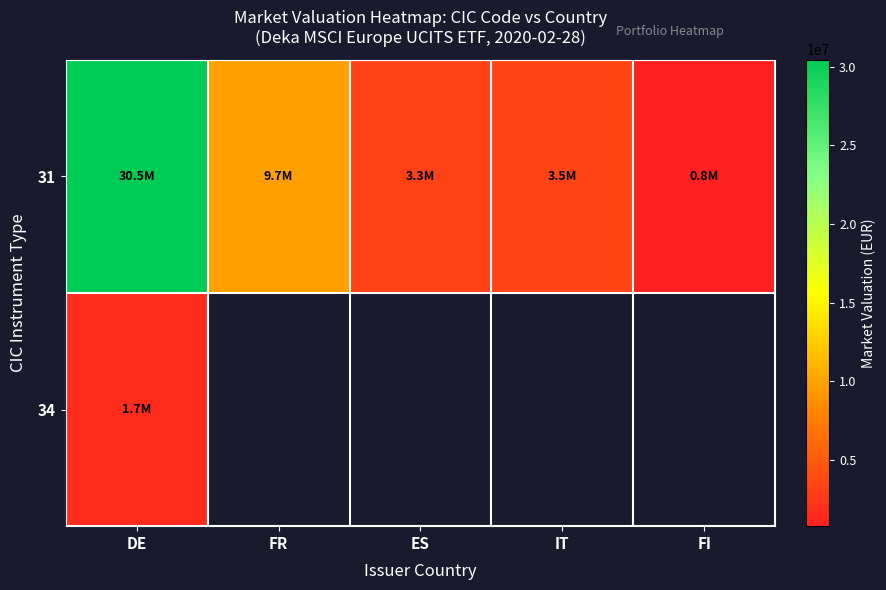

Is the value of 34 at FI greater than the value of 31 at FR?

No